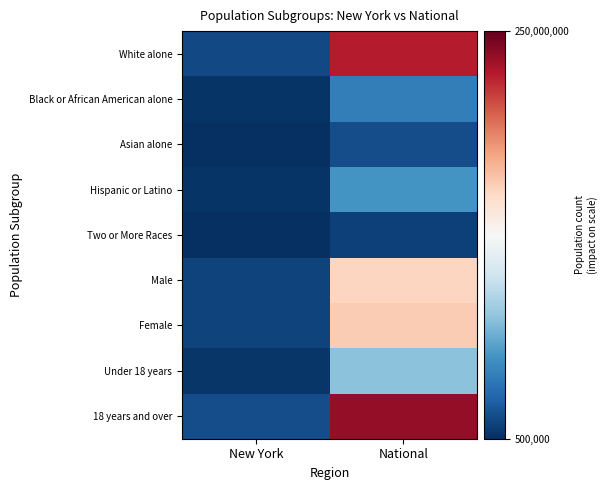

Rank the series by their maximum value, from highest to lowest.

18 years and over, White alone, Female, Male, Under 18 years, Hispanic or Latino, Black or African American alone, Asian alone, Two or More Races